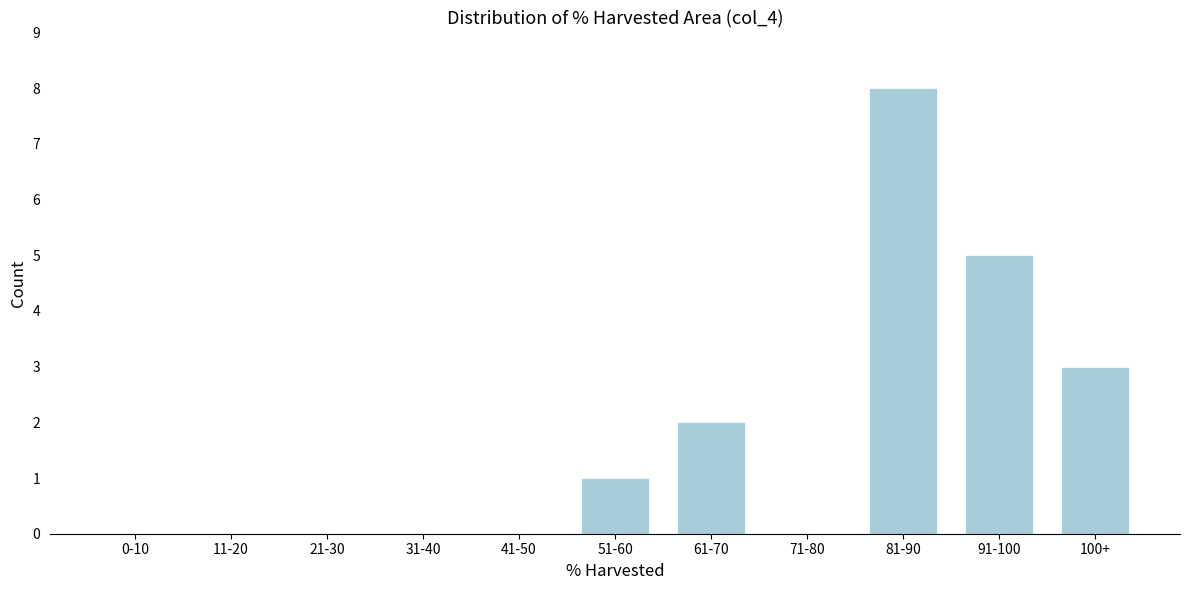

Reading left to right, extract all data points from this chart.

0-10=0	11-20=0	21-30=0	31-40=0	41-50=0	51-60=1	61-70=2	71-80=0	81-90=8	91-100=5	100+=3